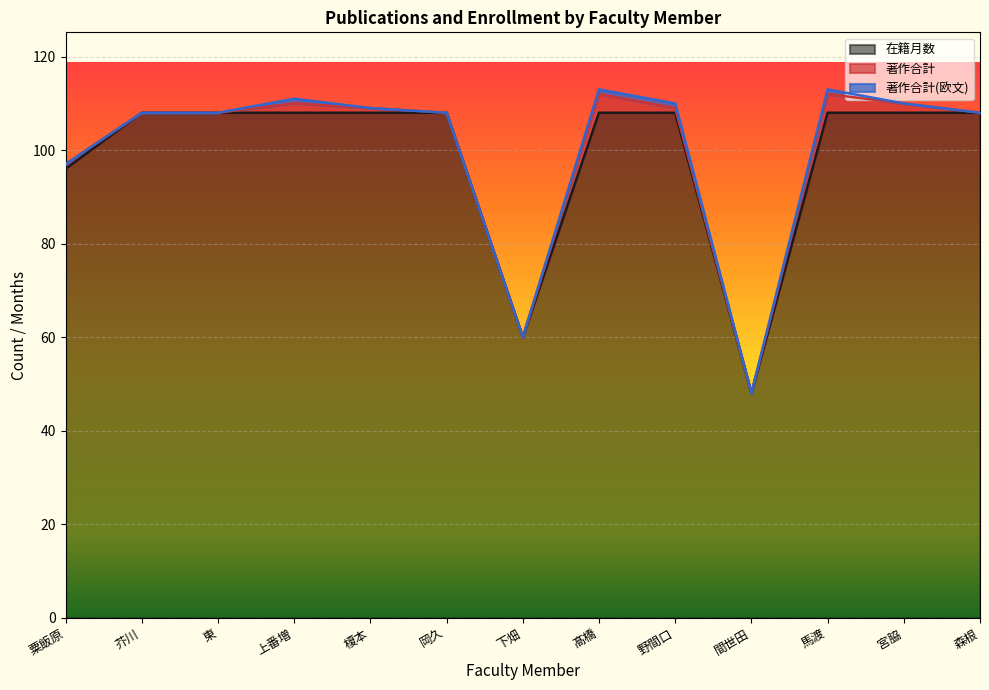

True or false: 在籍月数 has a value of 161 at 髙橋.

False